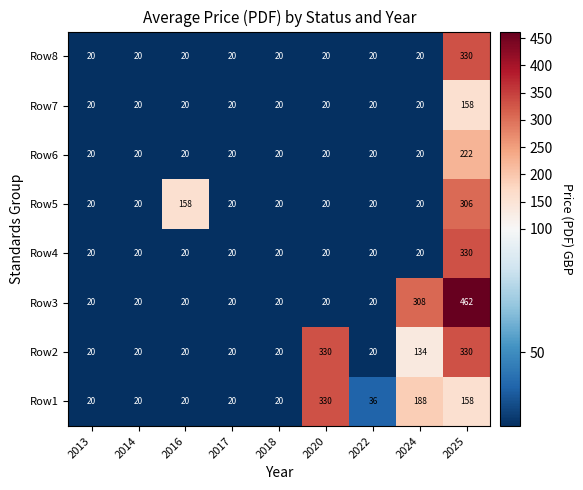

What is the average value of the Row8 series?

54